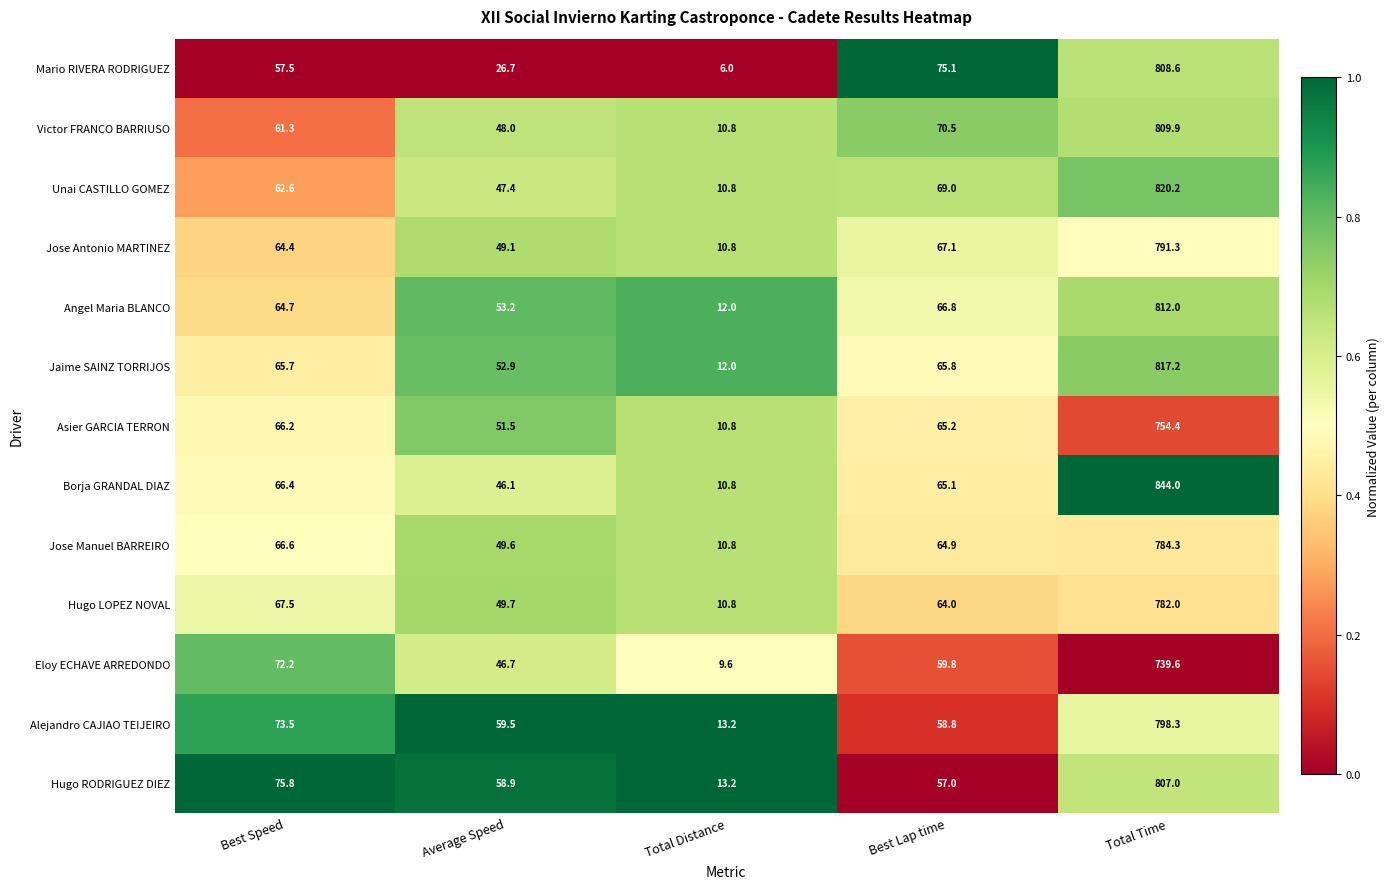

What is the difference between the second highest and second lowest values in the Jose Manuel BARREIRO series?

17.0